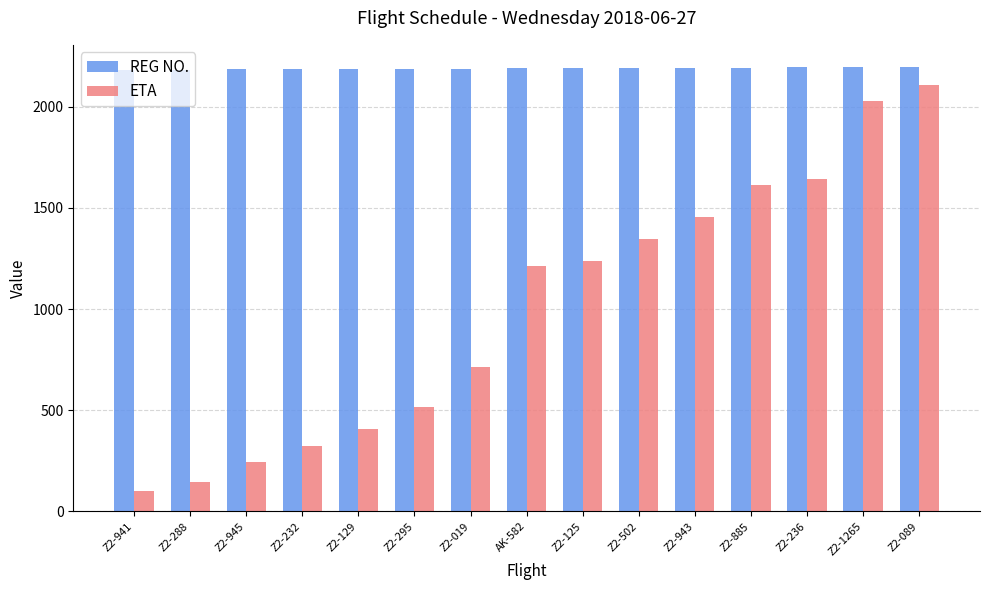

Read the ETA value at Z2-125.

1240